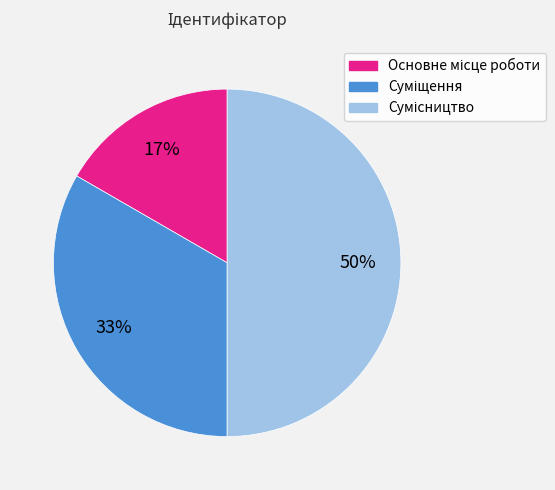

To the nearest percent, what is the average slice percentage?

33%